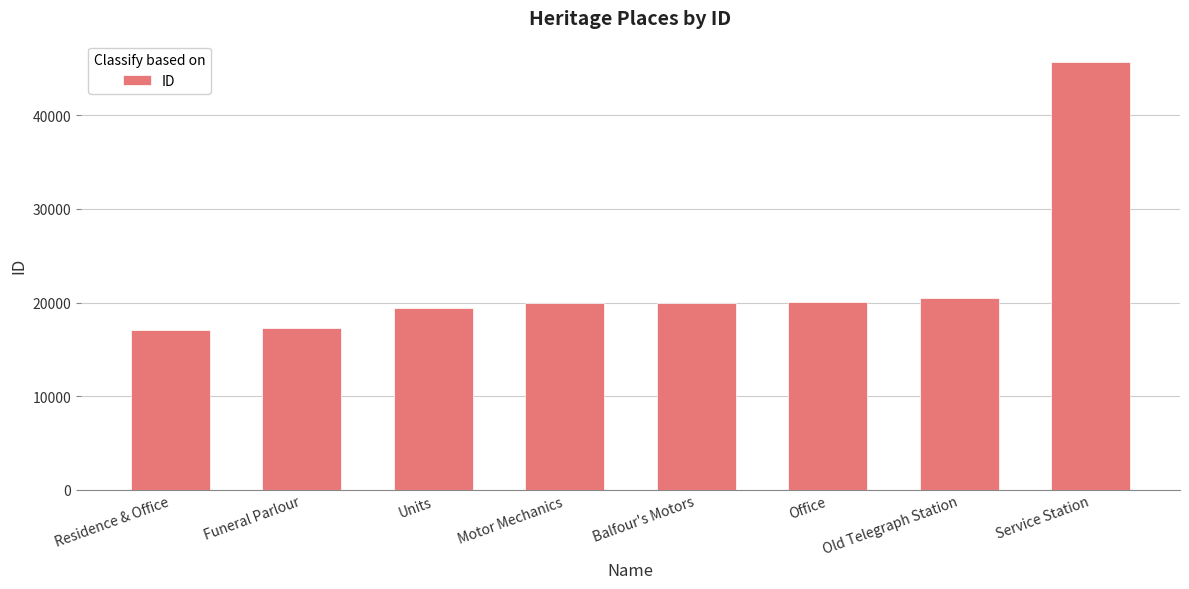

How many data points are less than 19920?

4